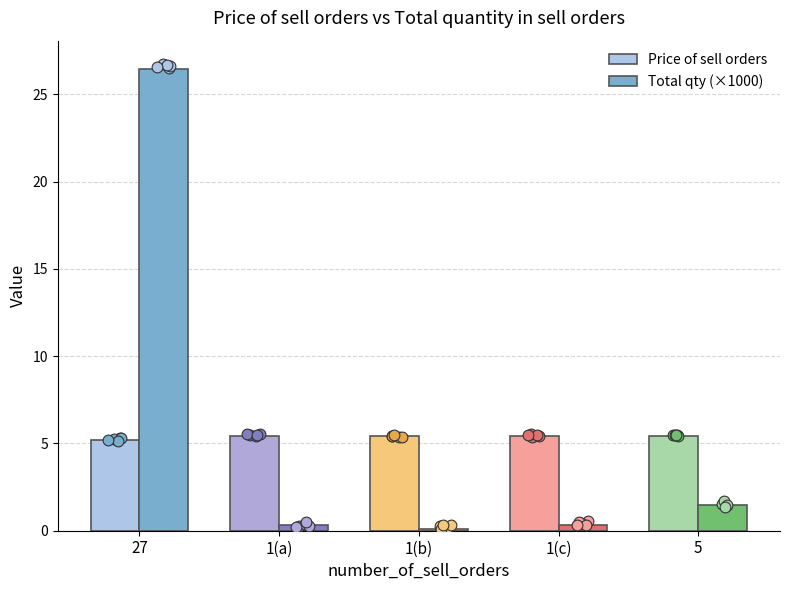

At which category is the sum across all series the highest?

27